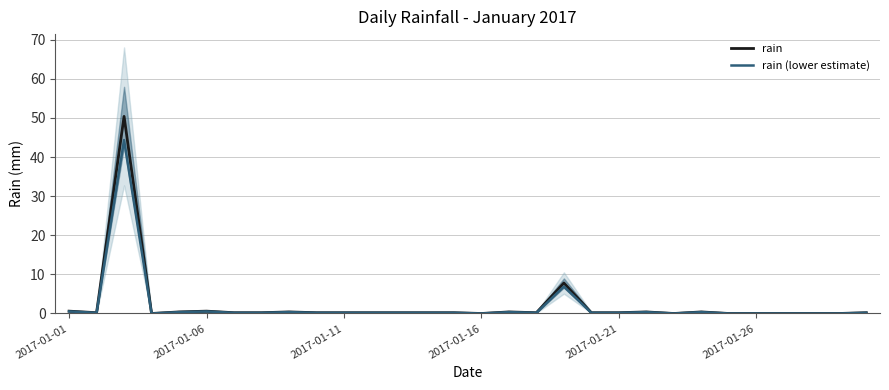

The value of rain (lower estimate) at 9 is 0.2. True or false?

True